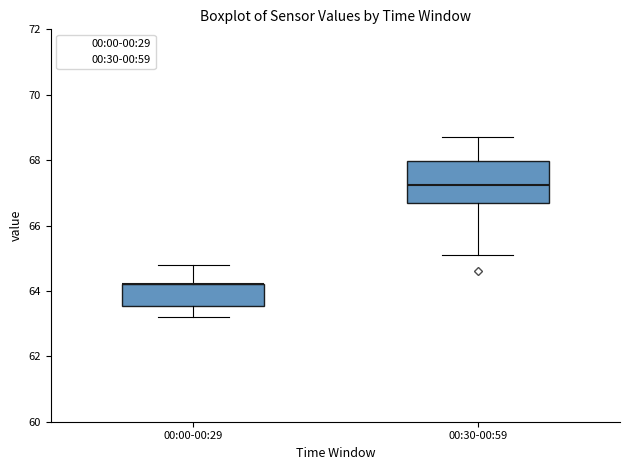

Reading left to right, transcribe this box plot: for each box, give where its median line is, the range the box spans, and where its two whiskers end, as read against the y-axis. The values are not printed on the chart, so give them approximately, as read against the axis.

00:00-00:29: median 64.2 (drawn on the box's upper edge), box 63.6 to 64.2, whiskers 63.2 to 64.8
00:30-00:59: median 67.2, box 66.8 to 68.0, whiskers 65.2 to 68.8